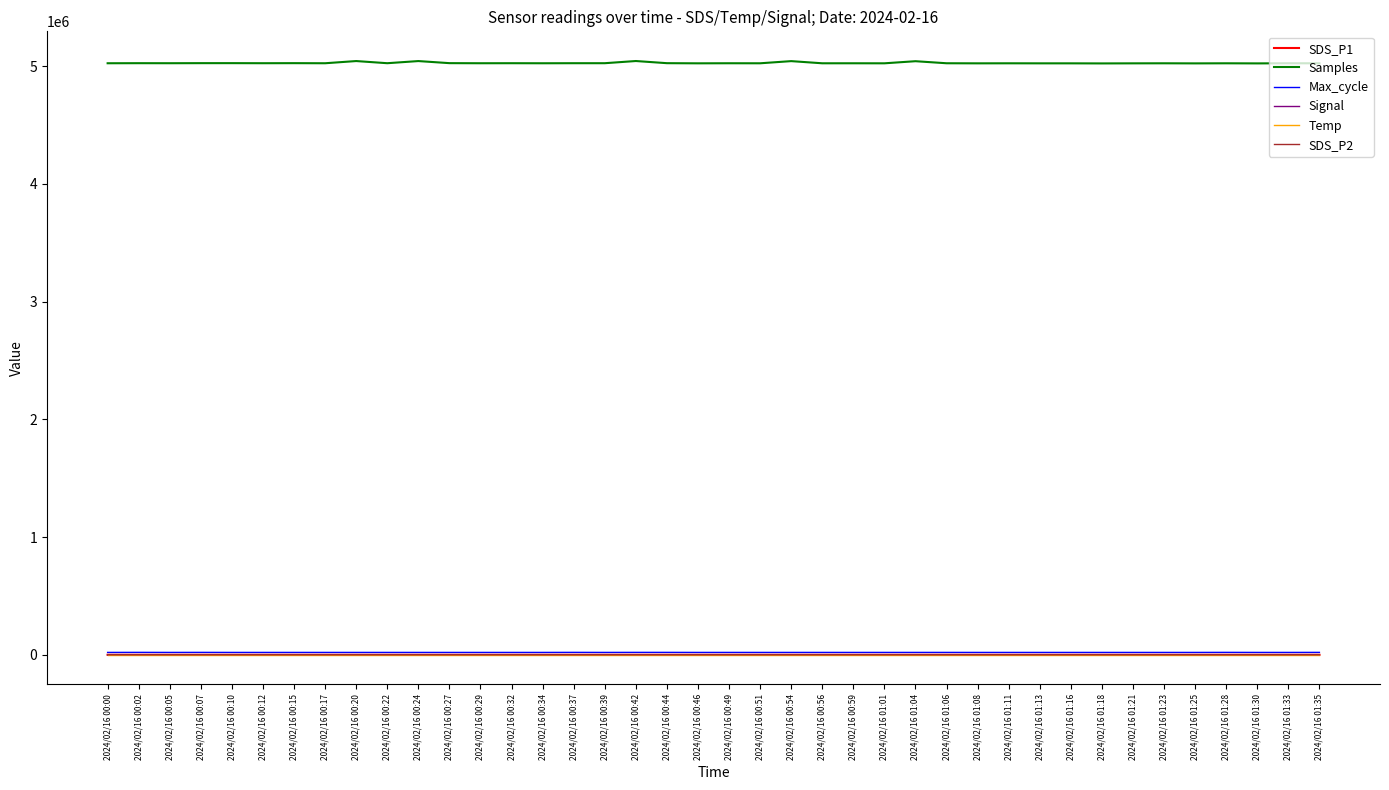

The value of Samples at 2024/02/16 00:51 is 8158942.5. True or false?

False